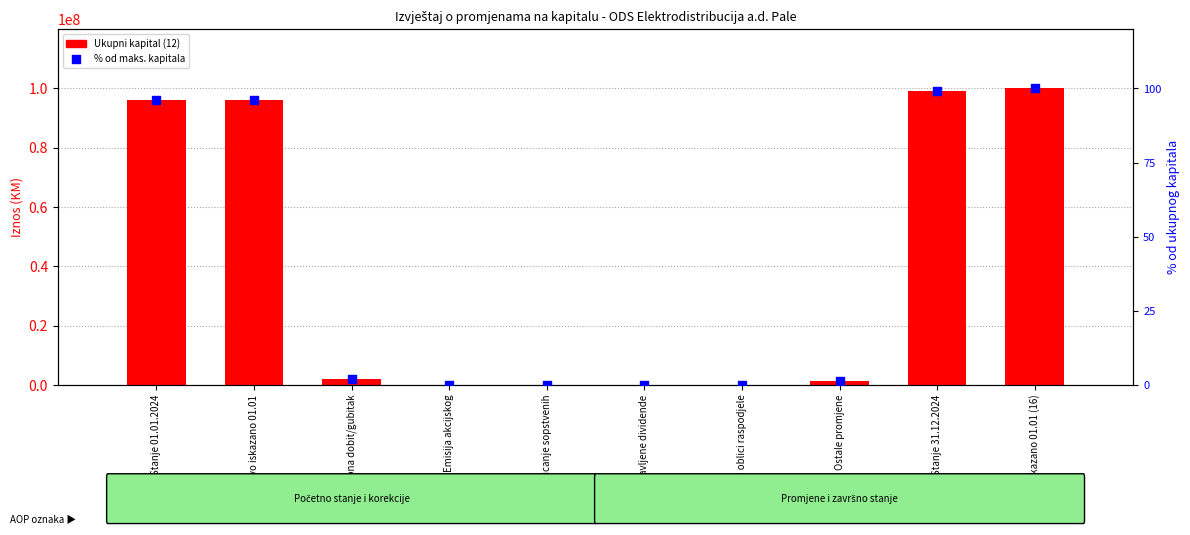

What are all the series names shown in the legend?

Ukupni kapital (12), % od maks. kapitala